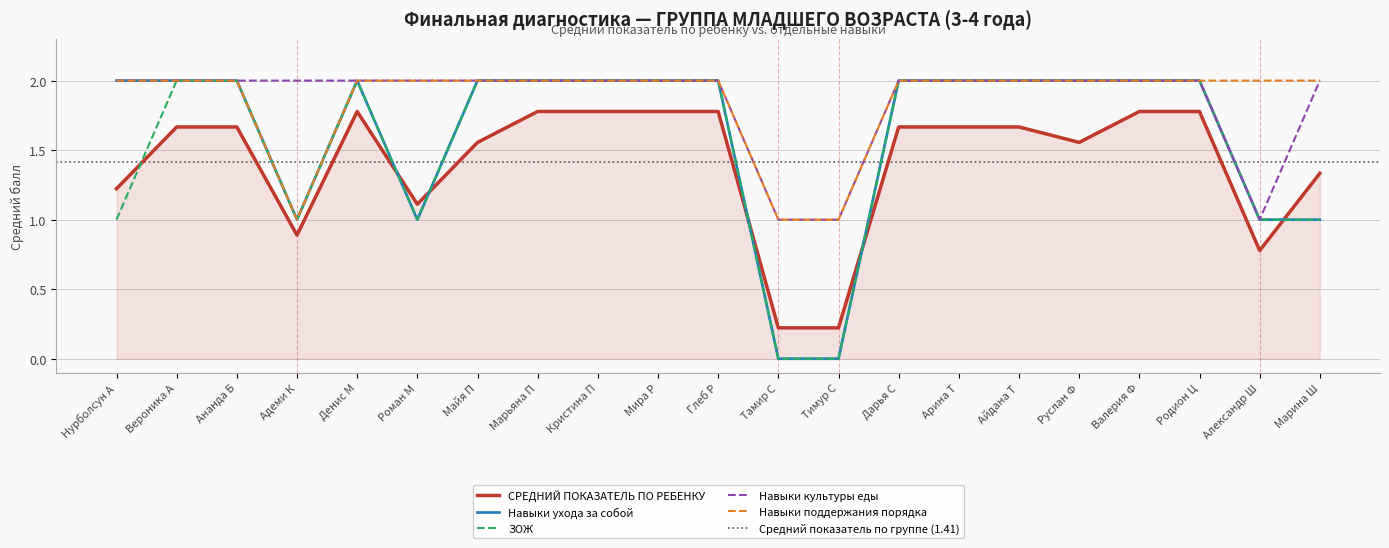

True or false: Навыки поддержания порядка has a value of 2.0 at Нурболсун А.

True